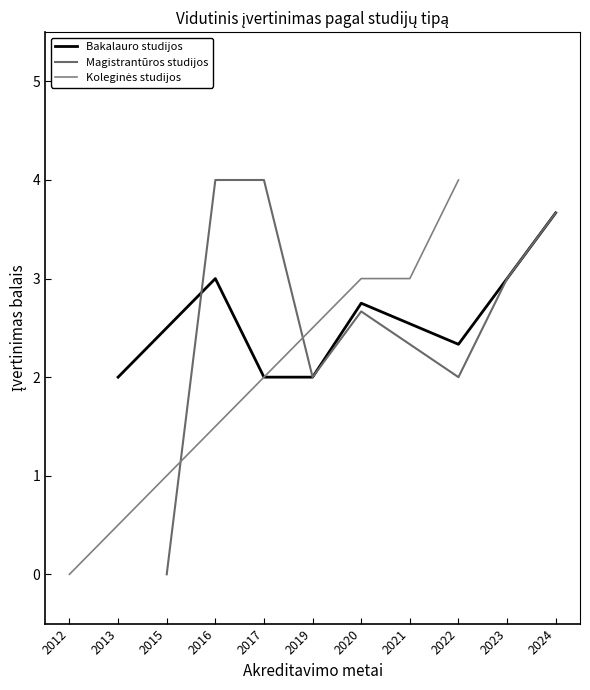

What are all the series names shown in the legend?

Bakalauro studijos, Magistrantūros studijos, Koleginės studijos